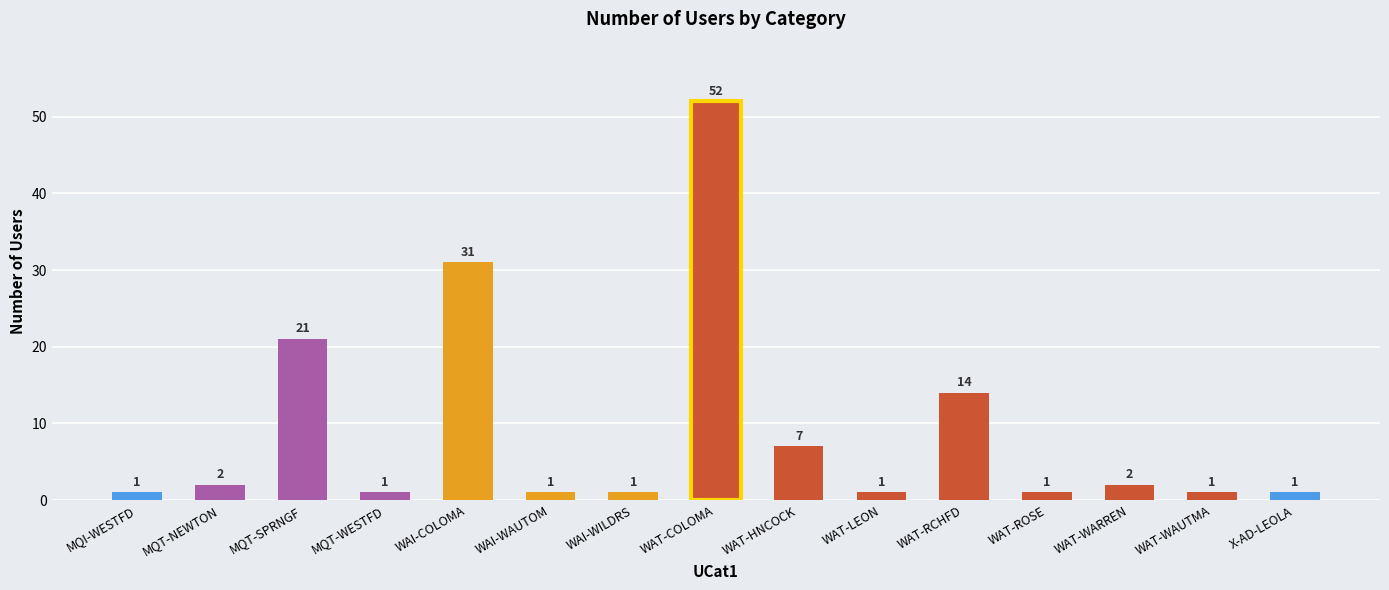

Does the chart contain stacked bars?

No